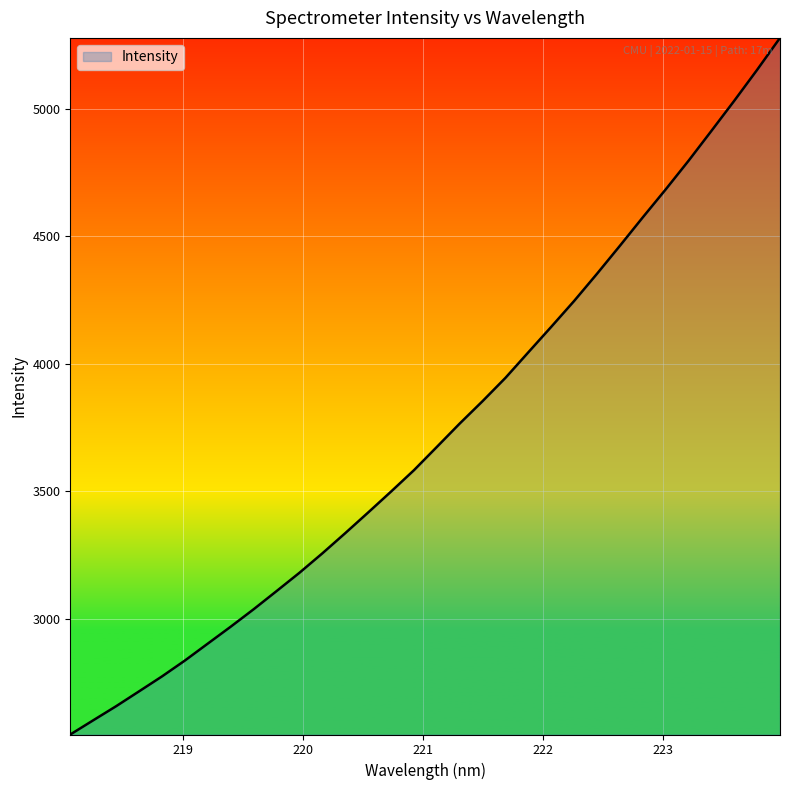

What is the smallest value displayed?

2545.8